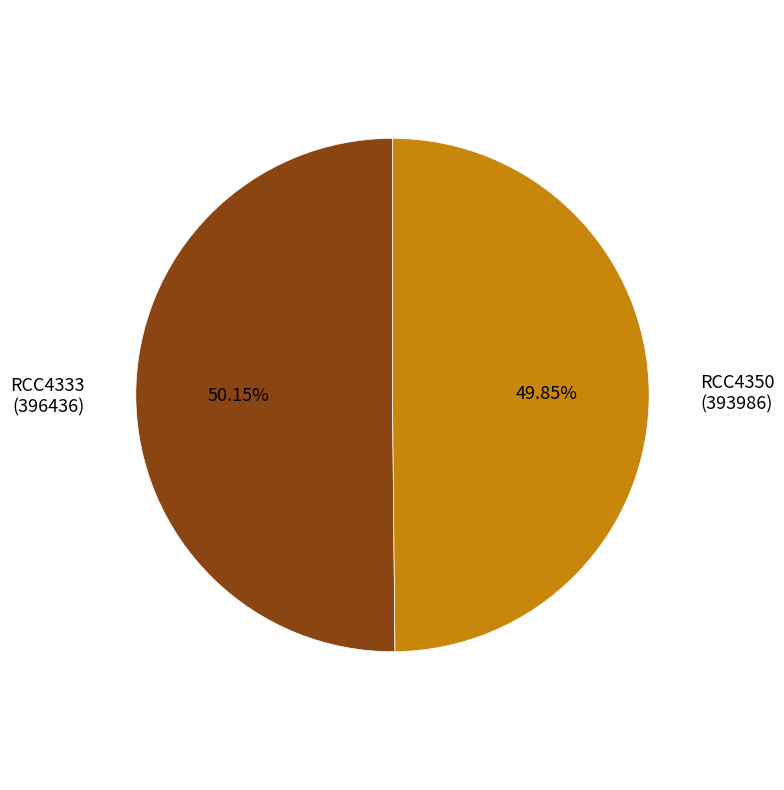

What is the ratio of the value at RCC4333 (396436) to the value at RCC4350 (393986)?

1.0